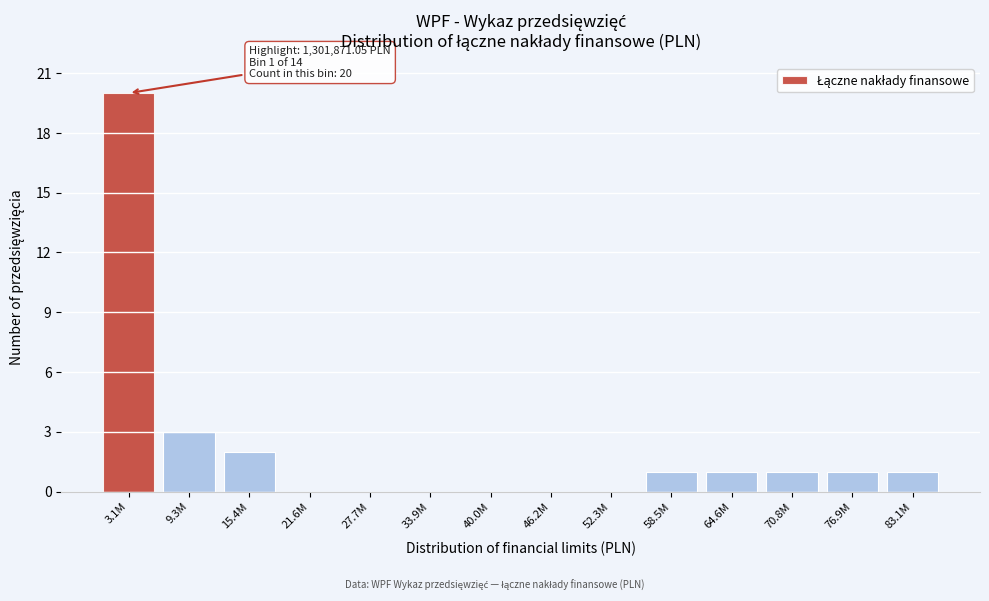

Reading left to right, extract all data points from this chart.

3.1M=20	9.3M=3	15.4M=2	21.6M=0	27.7M=0	33.9M=0	40.0M=0	46.2M=0	52.3M=0	58.5M=1	64.6M=1	70.8M=1	76.9M=1	83.1M=1